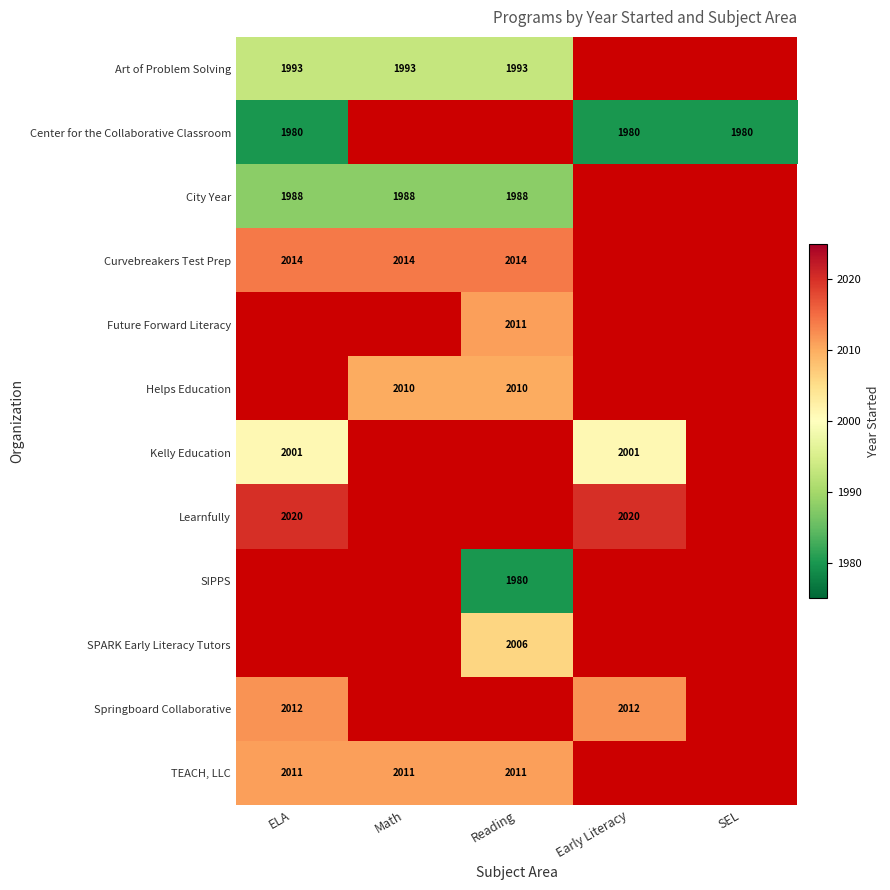

Which label corresponds to the smallest value in the chart?

ELA